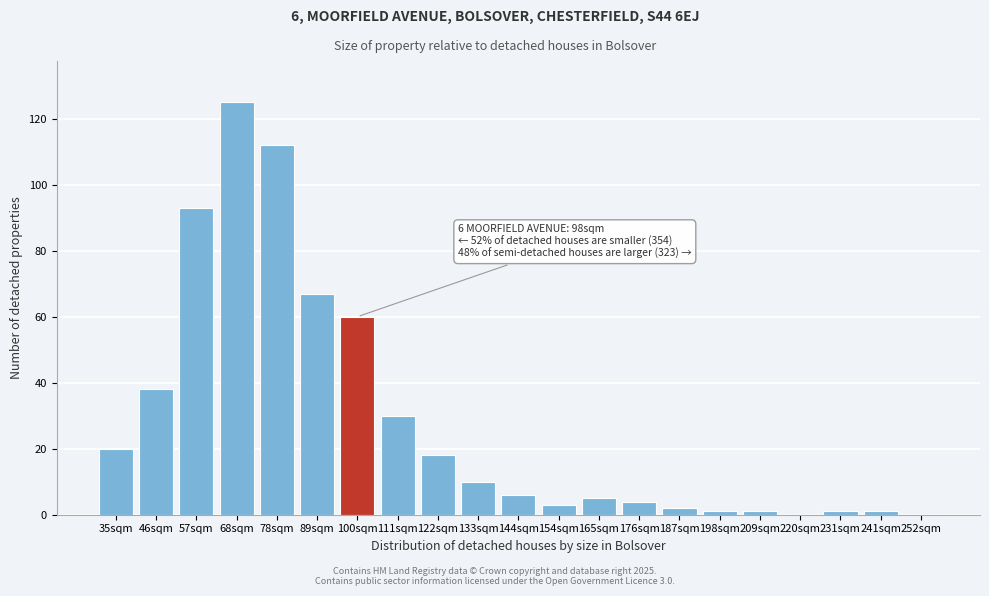

Reading right to left, list all the values displayed in this chart.

252sqm=0	241sqm=1	231sqm=1	220sqm=0	209sqm=1	198sqm=1	187sqm=2	176sqm=4	165sqm=5	154sqm=3	144sqm=6	133sqm=10	122sqm=18	111sqm=30	100sqm=60	89sqm=67	78sqm=112	68sqm=125	57sqm=93	46sqm=38	35sqm=20